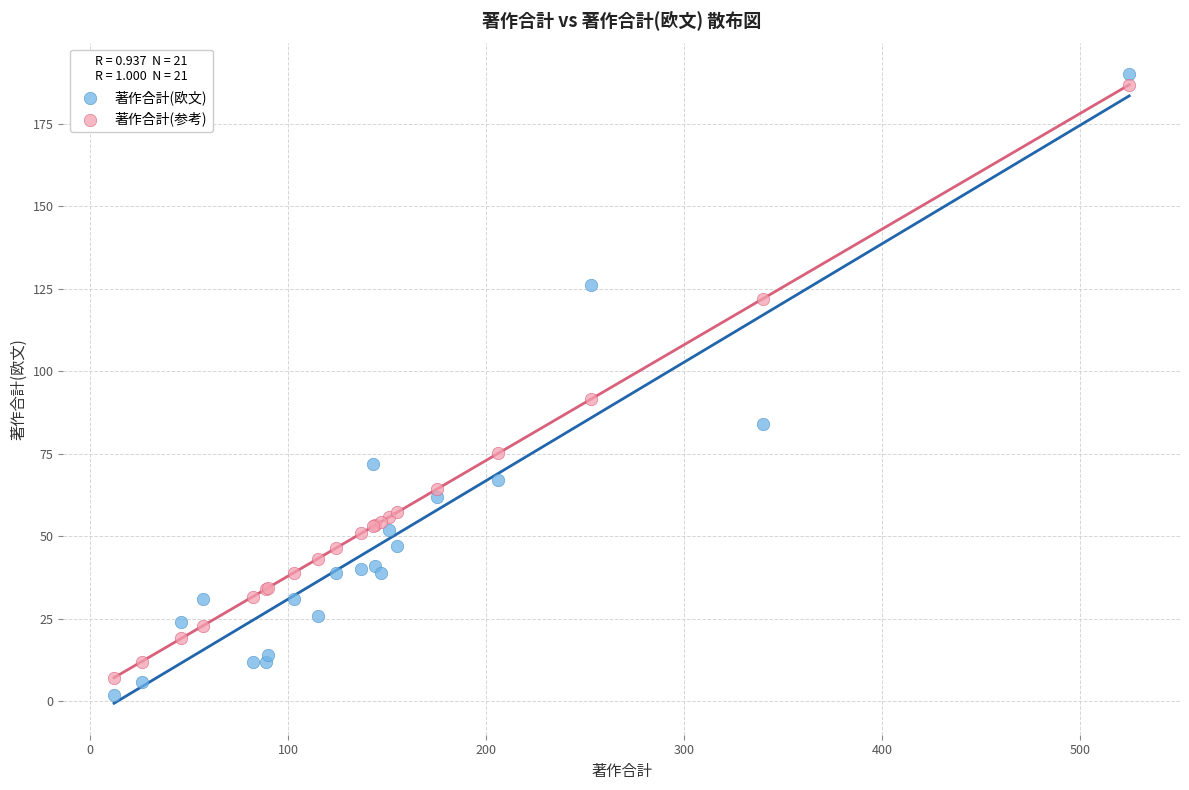

What are all the series names shown in the legend?

著作合計(欧文), 著作合計(参考)